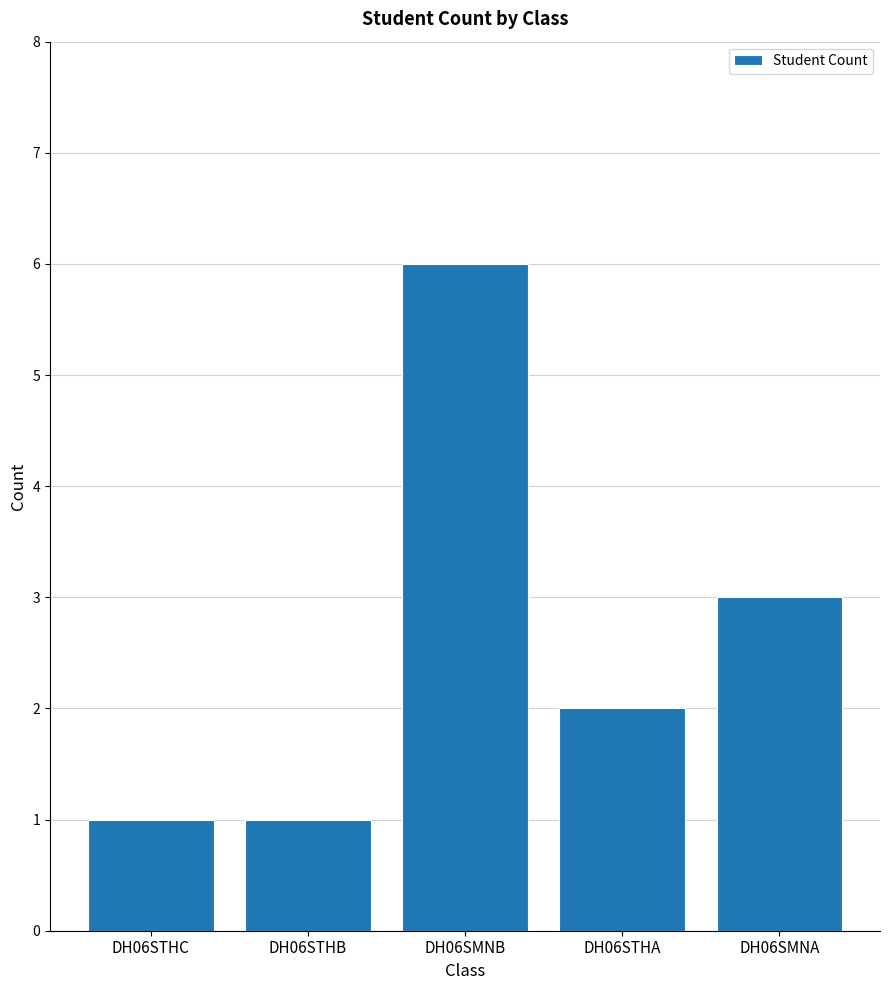

What is the label of the 2nd bar from the left?

DH06STHB